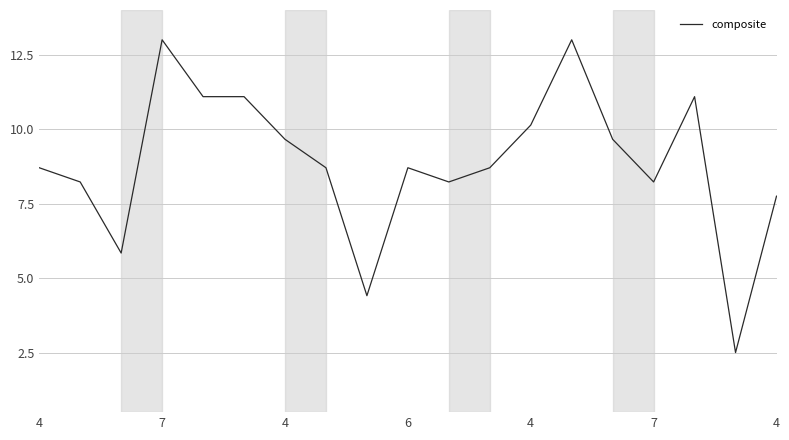

What is the minimum value shown in the chart?

2.5